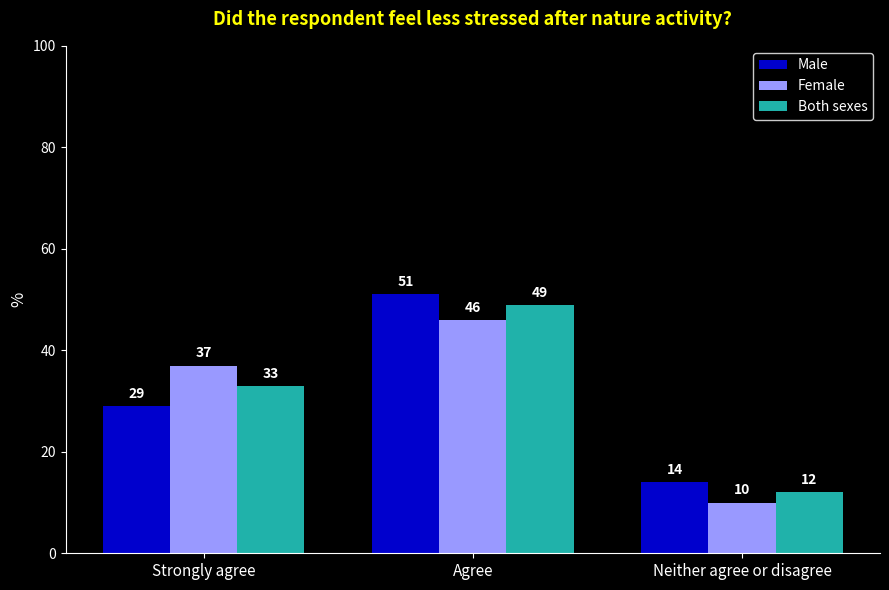

What is the spread (max minus min) of values at Neither agree or disagree?

4